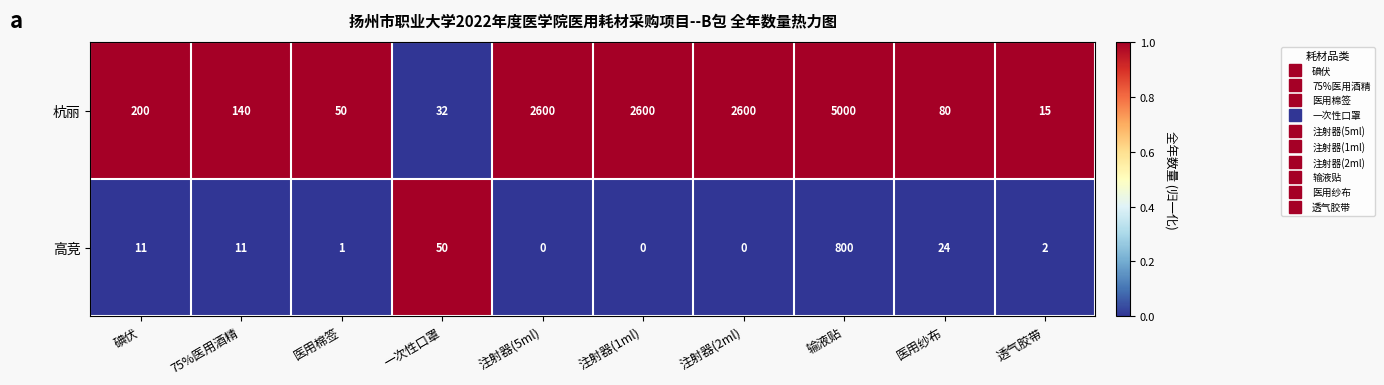

What is the greatest value displayed?

5000